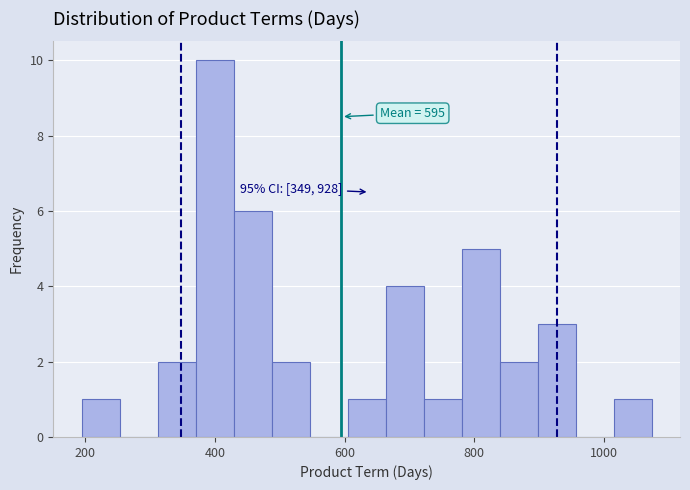

Read against the x-axis, roughly where is the centre of the tallest bar?

400